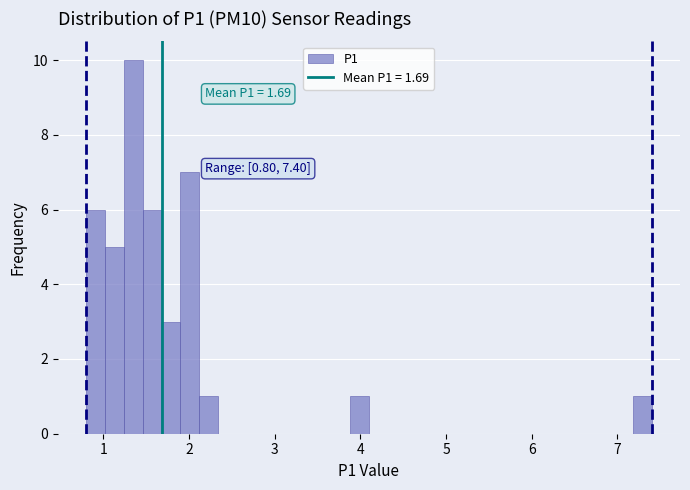

Around what value on the x-axis is the tallest bar? Give the approximate position of its centre, as read against the axis.

1.4